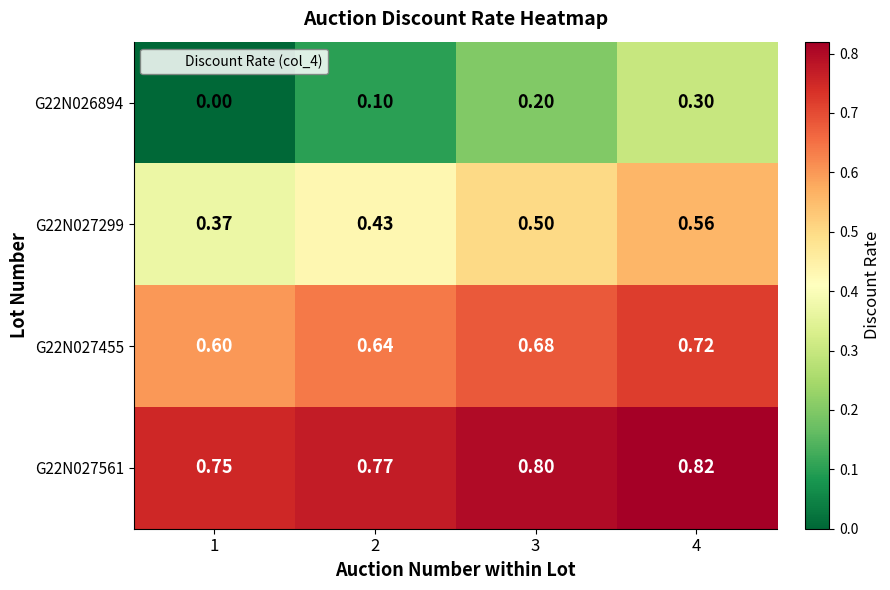

At which category does the chart reach its minimum across all series?

1